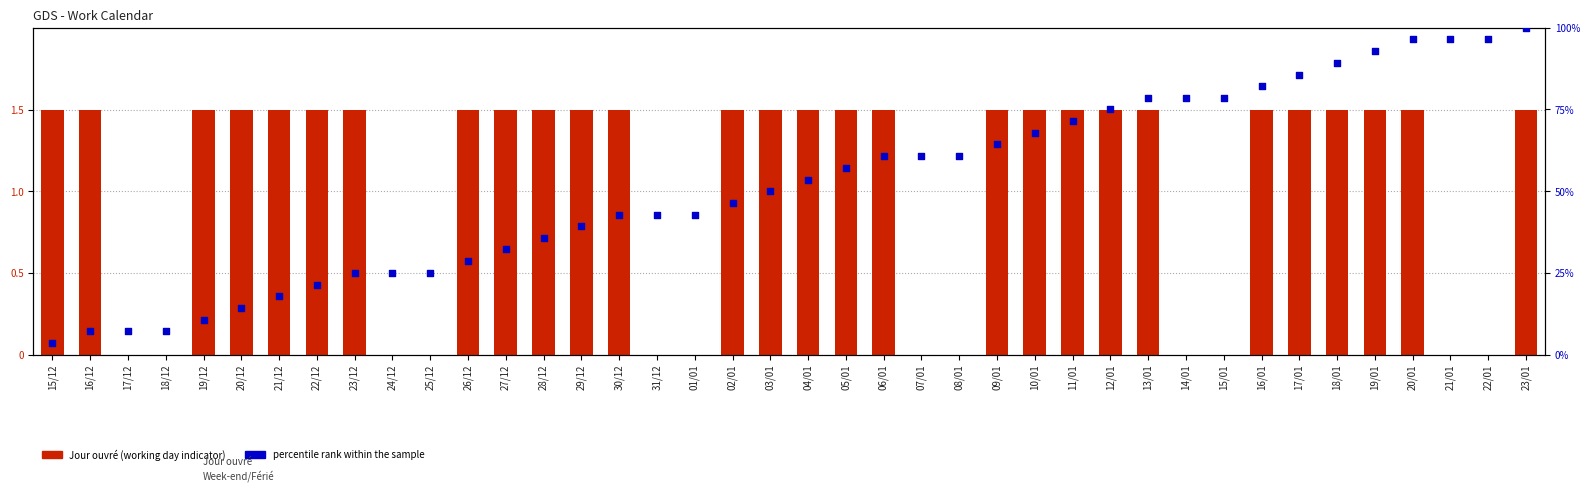

What is the total value across all series at 04/01?

55.1